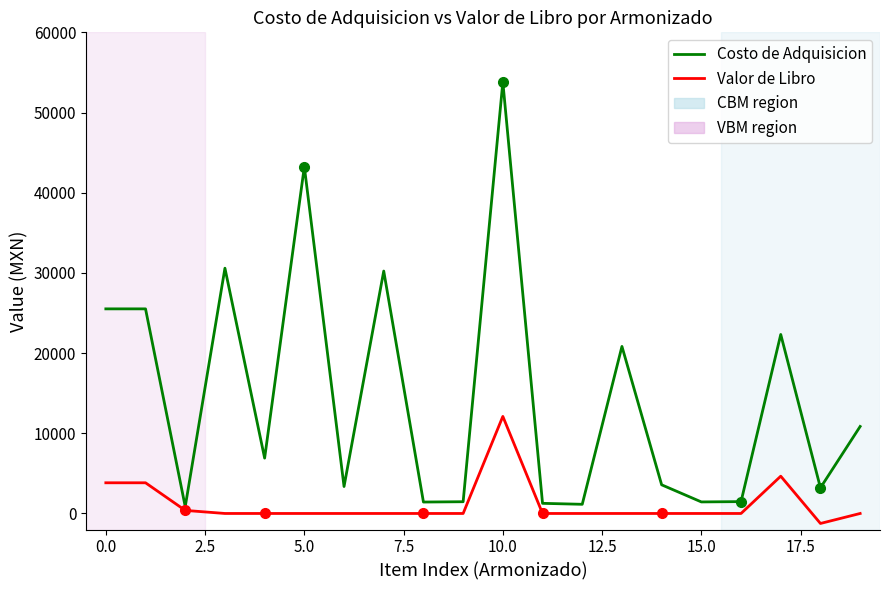

What is the value of the Costo de Adquisicion point at the 1st from the left?

25515.8